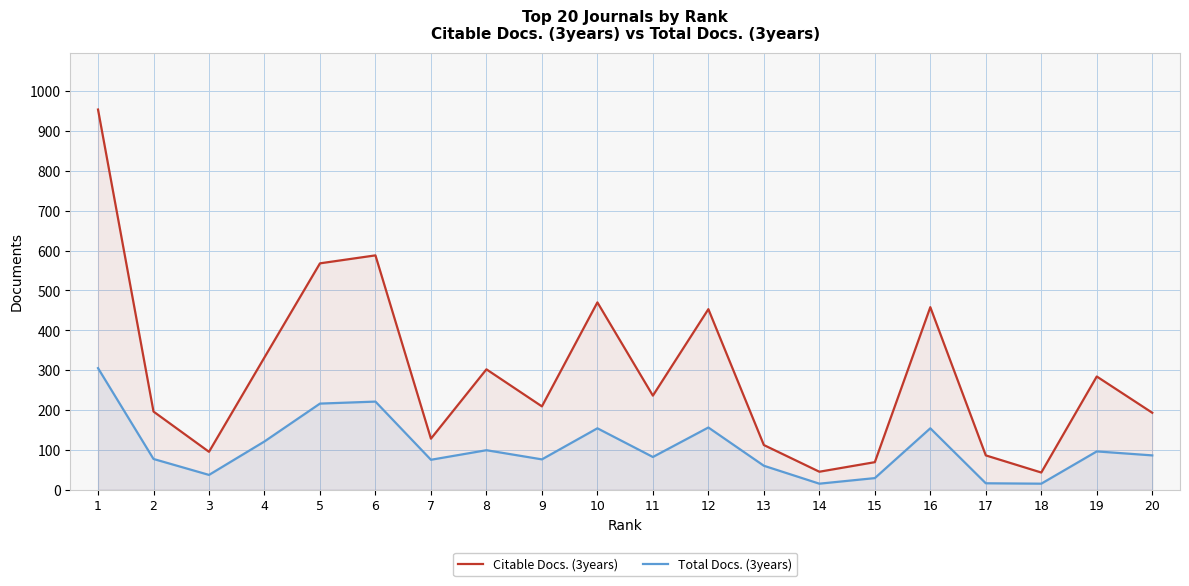

Reading left to right, extract all data points from this chart.

Citable Docs. (3years): 1=954	2=196	3=95	4=332	5=568	6=588	7=128	8=302	9=209	10=470	11=236	12=453	13=112	14=45	15=69	16=458	17=86	18=43	19=284	20=193
Total Docs. (3years): 1=305	2=77	3=37	4=121	5=216	6=221	7=75	8=99	9=76	10=154	11=82	12=156	13=60	14=15	15=29	16=154	17=16	18=15	19=96	20=86